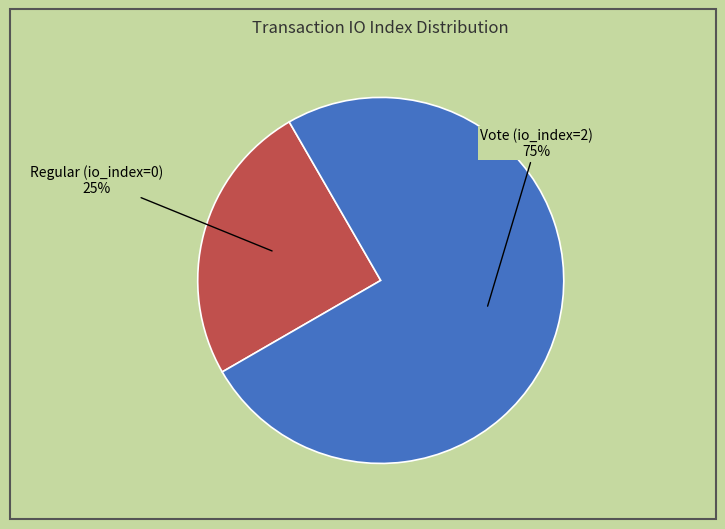

Is the sum of Vote (io_index=2) and Regular (io_index=0) greater than half?

Yes